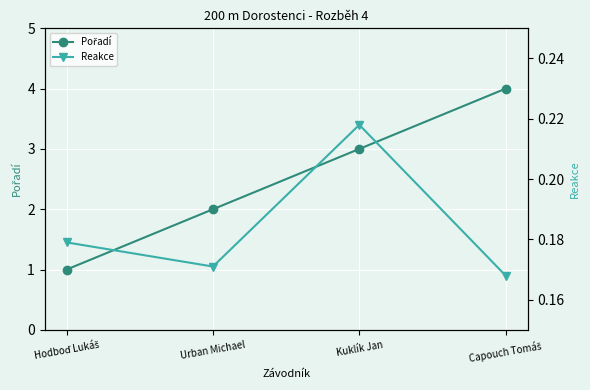

List the series in order of their overall mean, lowest first.

Reakce, Pořadí